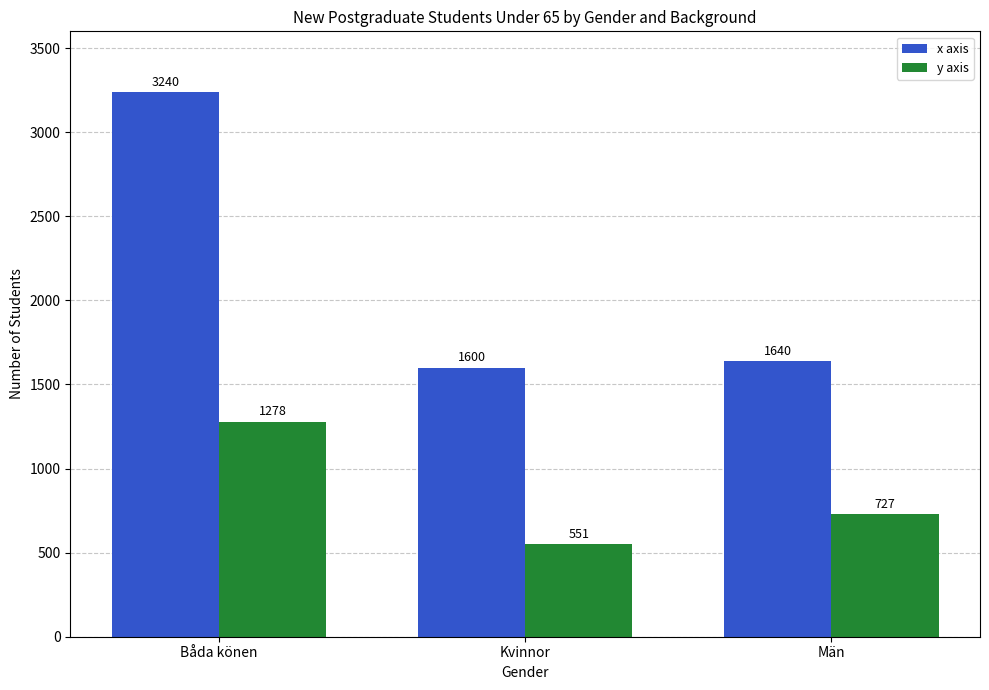

Reading left to right, transcribe all the data shown in this chart.

x axis: Båda könen=3240	Kvinnor=1600	Män=1640
y axis: Båda könen=1278	Kvinnor=551	Män=727